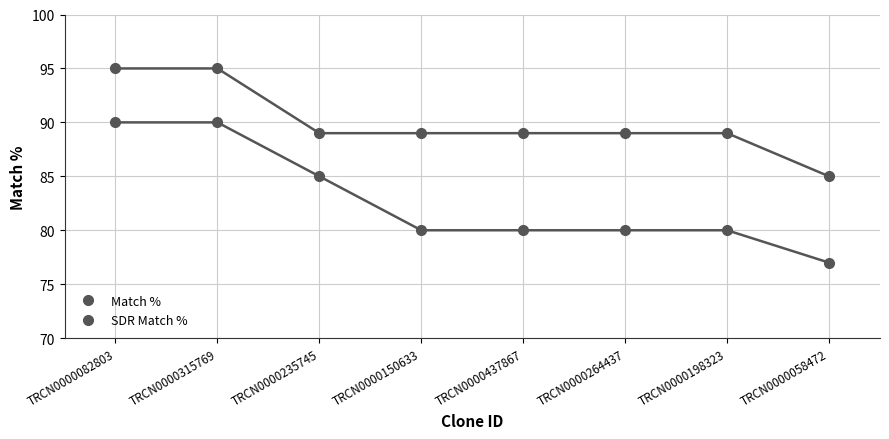

Where is SDR Match % nearest to the value 90?

TRCN0000235745